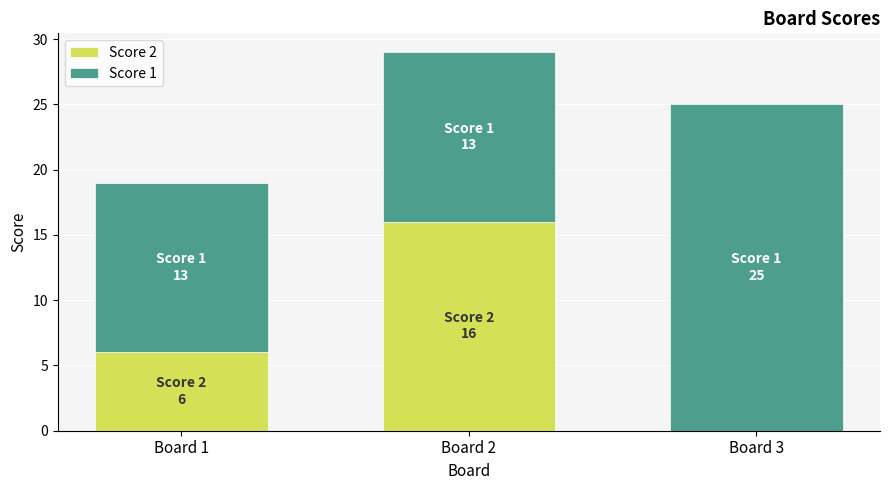

The Score 2 series shows 2 at Board 1. True or false?

False